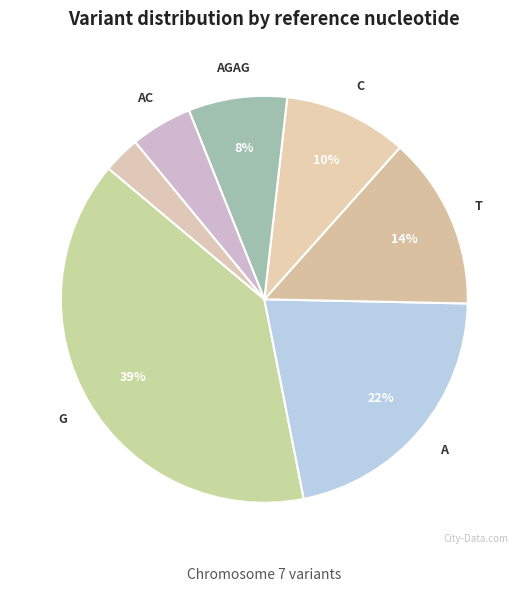

Count the number of slices in the pie.

7